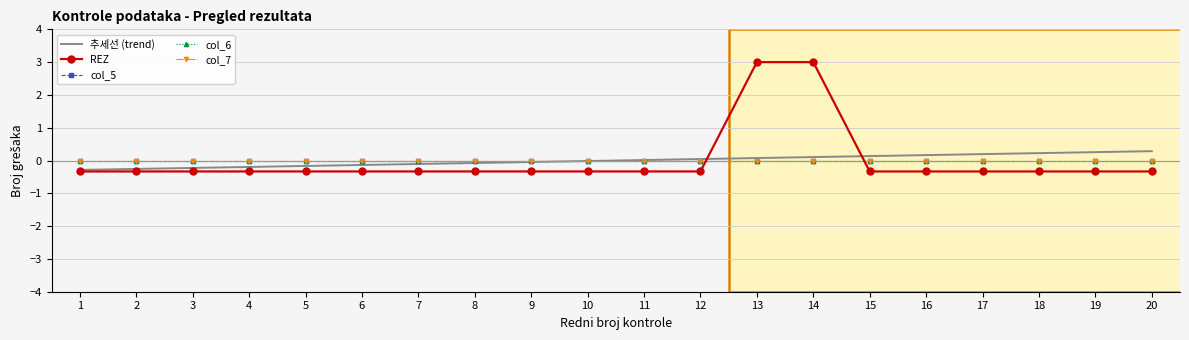

Is this an area chart (filled region under the line)?

No